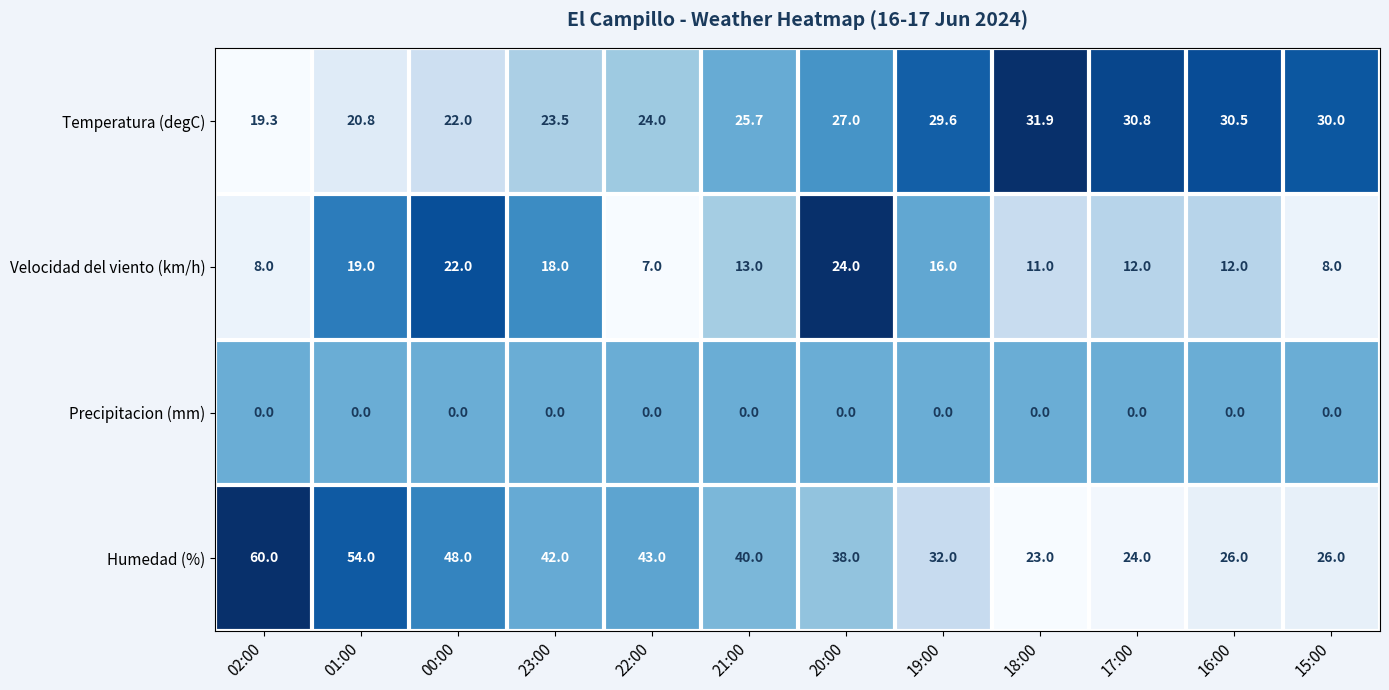

At which label does Temperatura (degC) reach its minimum?

02:00